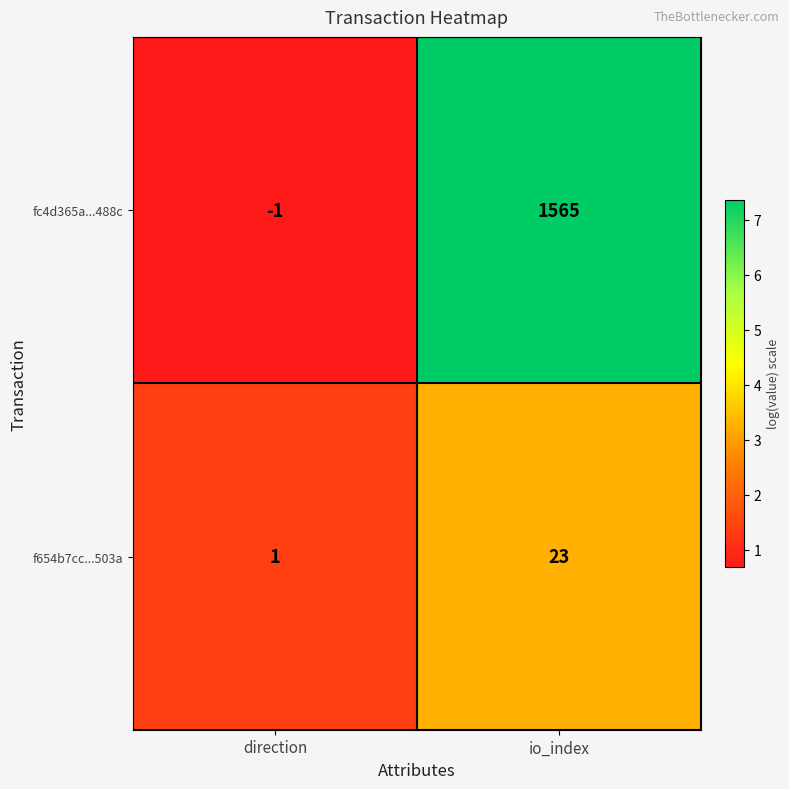

Between direction and io_index, which series saw the biggest shift?

fc4d365a...488c